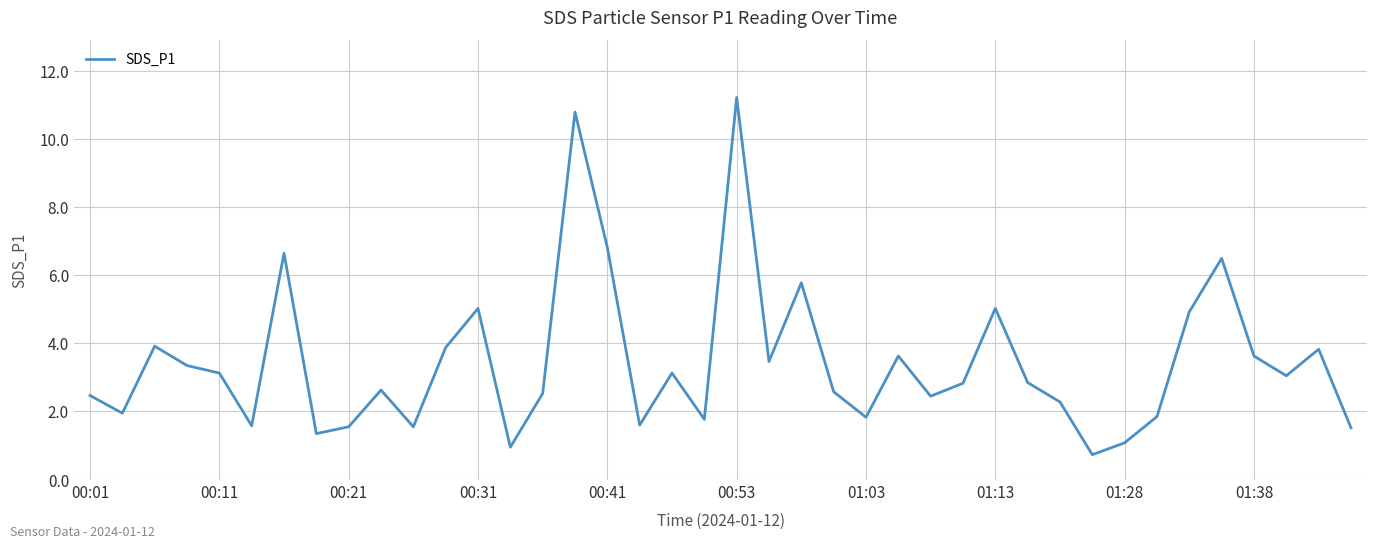

What is the greatest value displayed?

11.2